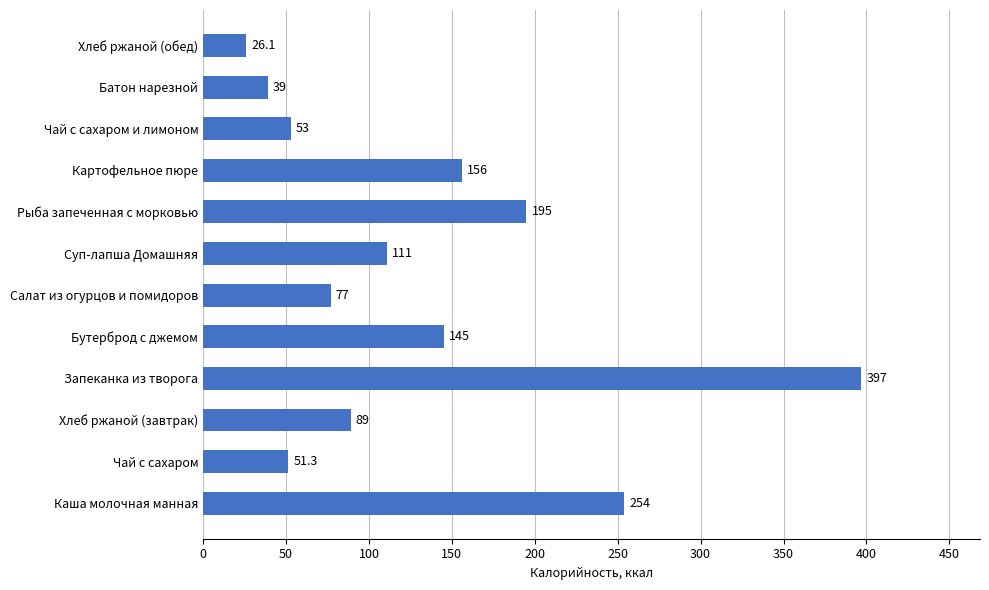

The value at Суп-лапша Домашняя is 170.9. True or false?

False